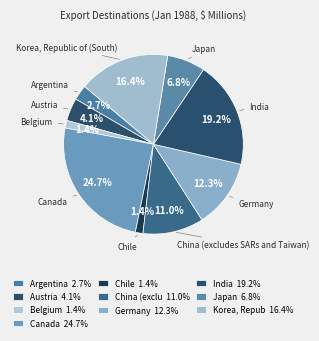

Count the number of slices in the pie.

10